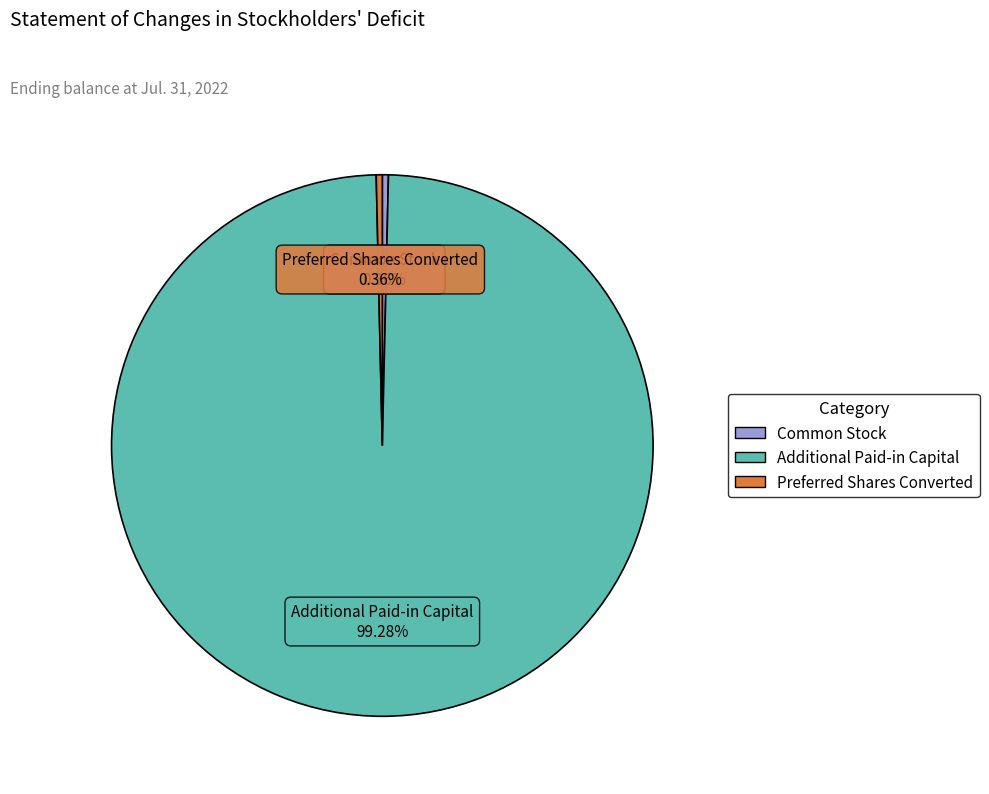

Is the sum of Additional Paid-in Capital and Preferred Shares Converted greater than half?

Yes